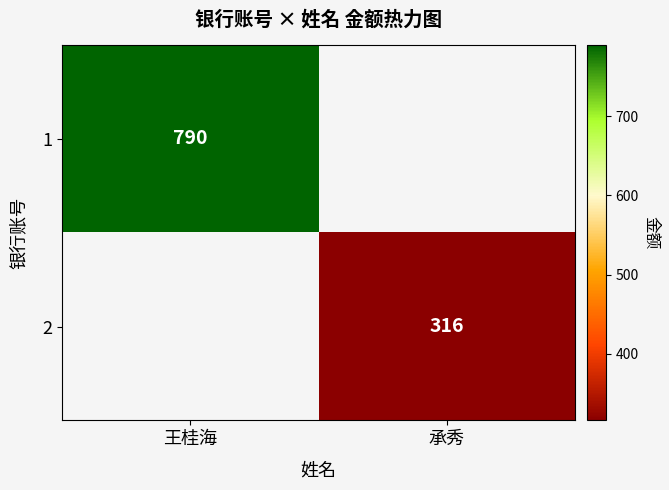

True or false: 1 has a value of 790 at 王桂海.

True